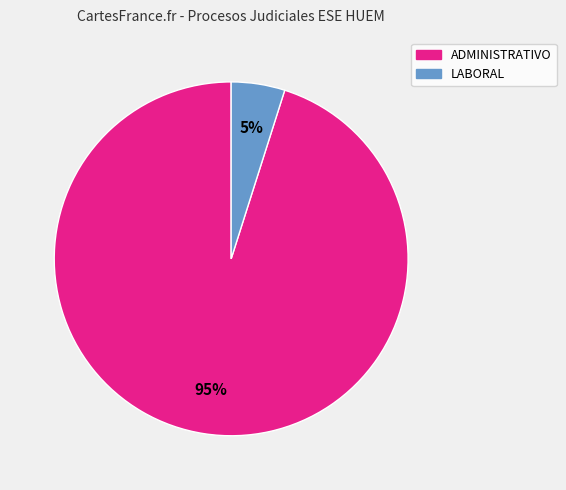

Which slice is the smallest?

LABORAL